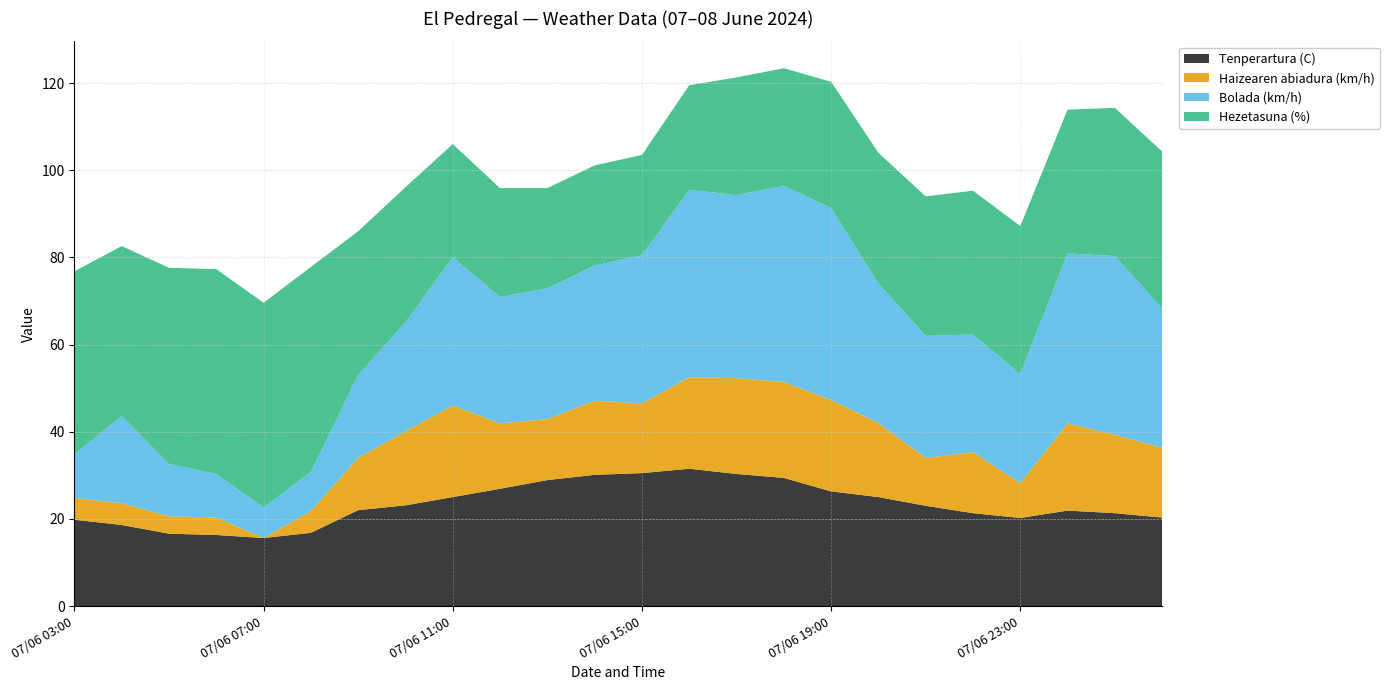

What is the highest value of the Tenperartura (C) series?

31.5